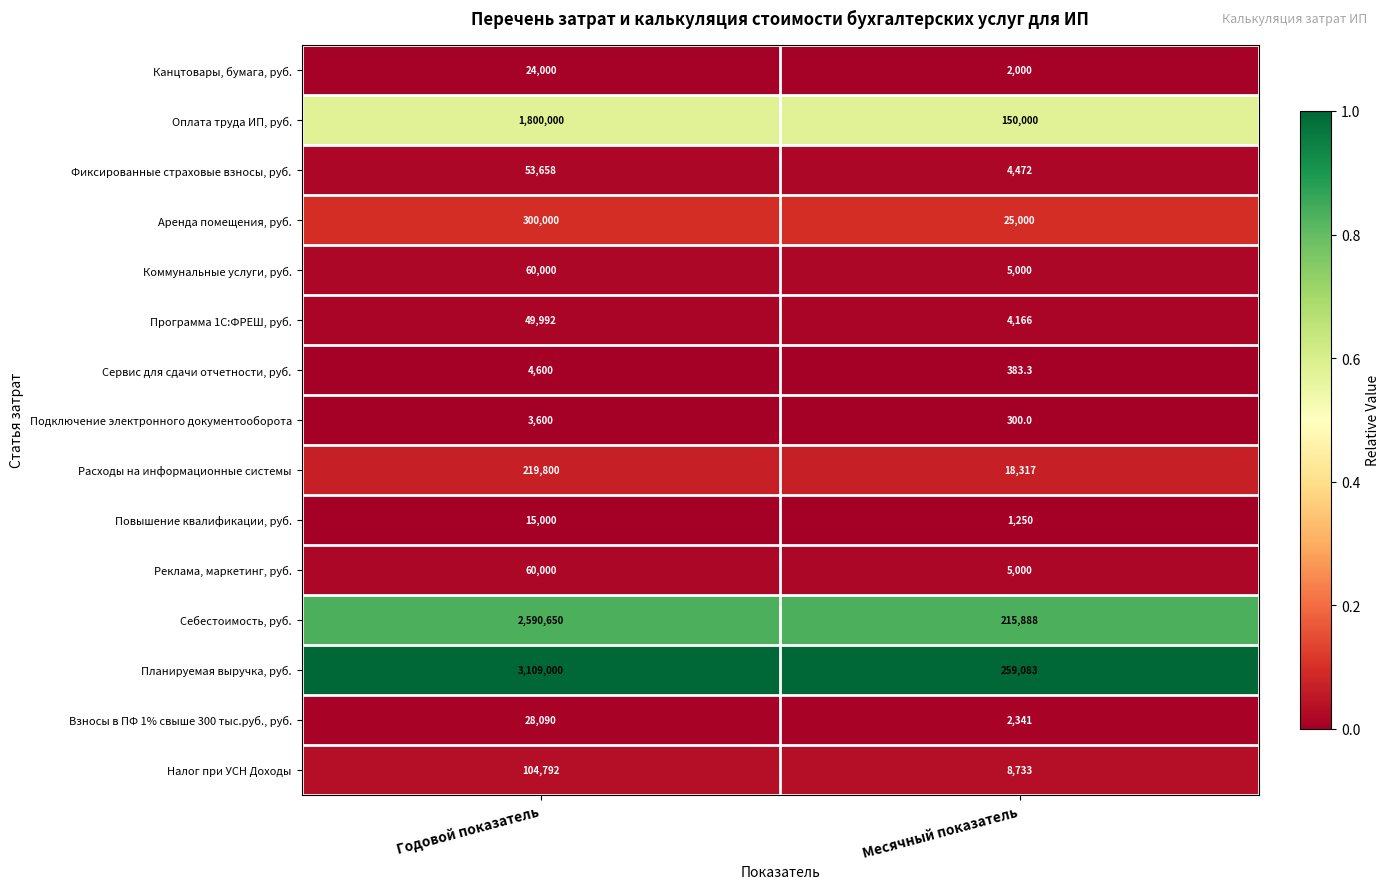

Rank the categories by Коммунальные услуги, руб. value from lowest to highest.

Месячный показатель, Годовой показатель